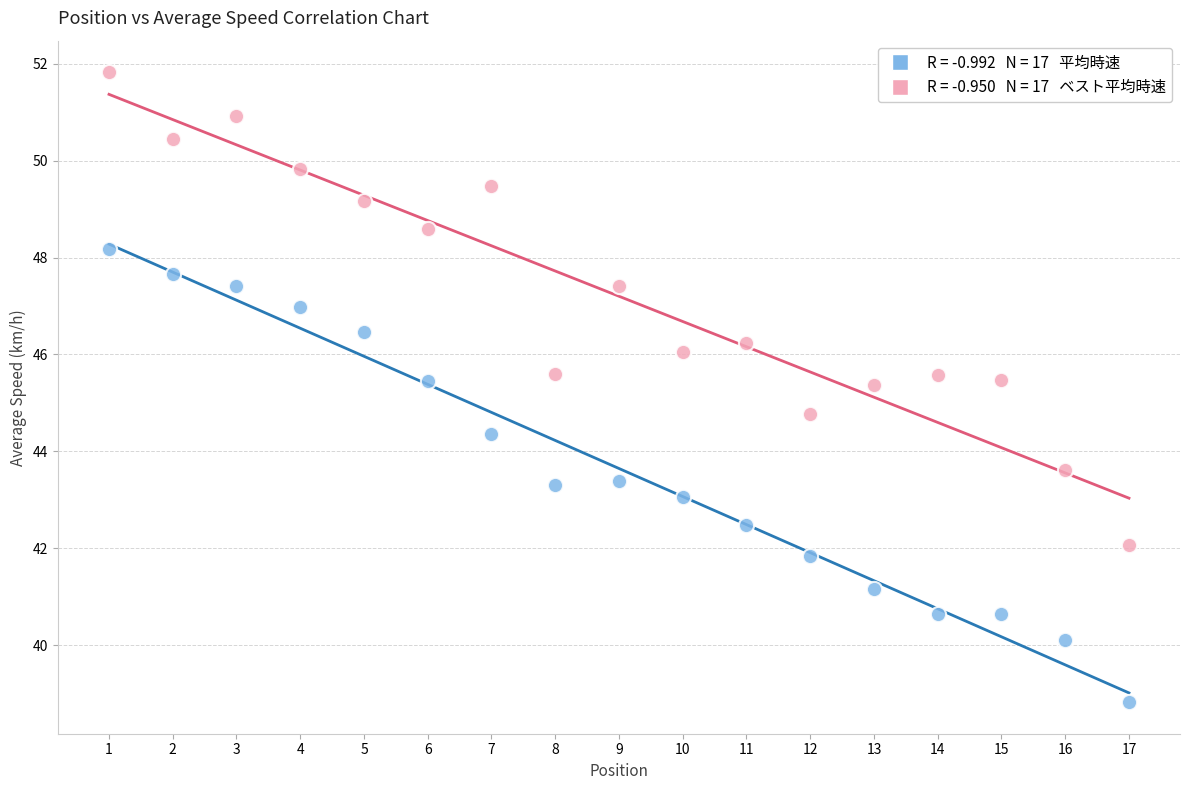

Across all series, what Y value is closest to 45?

44.8